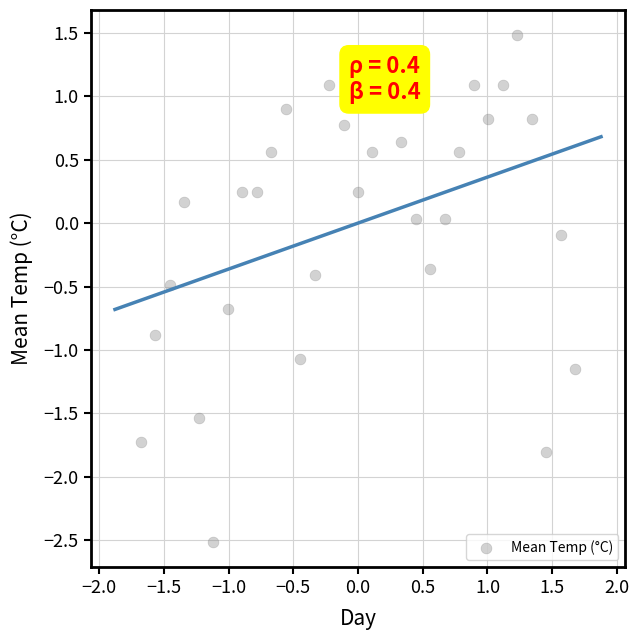

What is the range of X values (max minus min)?

3.4